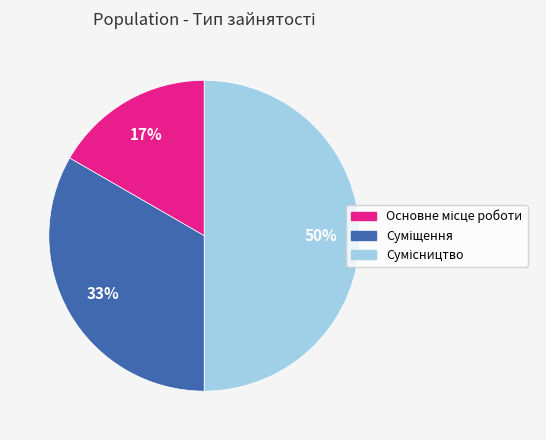

How many slices are in this pie chart?

3